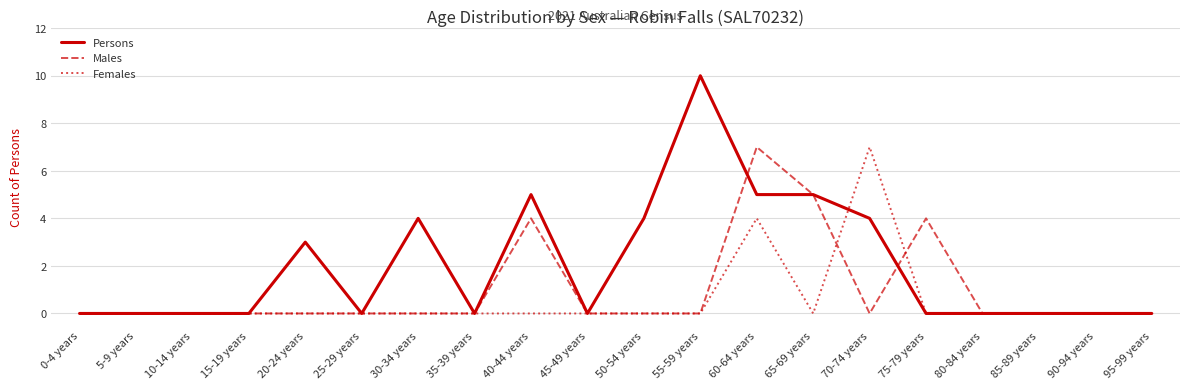

What position from the left is 55-59 years?

12